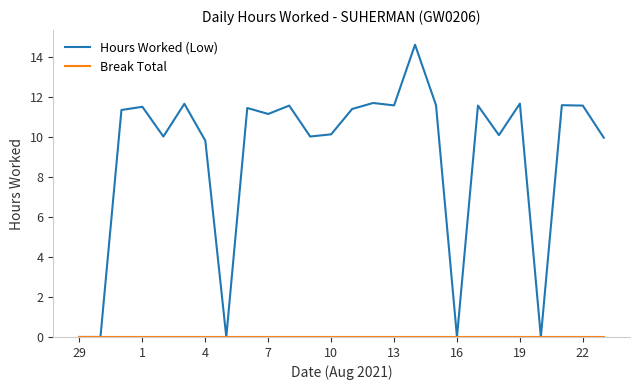

Which series has the largest total across all categories?

Hours Worked (Low)